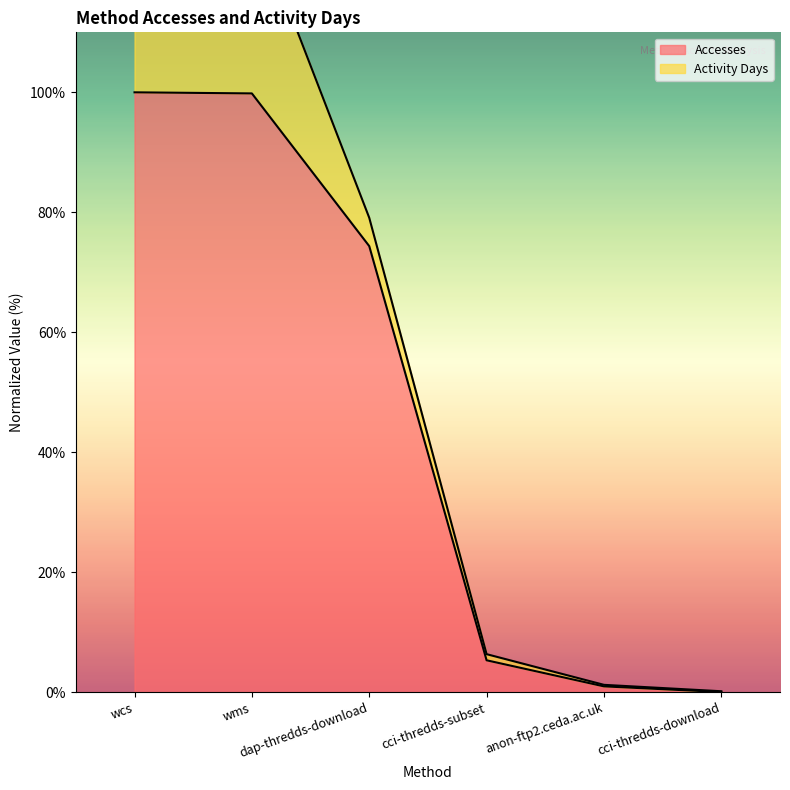

List the labels in order of value, smallest first.

cci-thredds-download, anon-ftp2.ceda.ac.uk, cci-thredds-subset, dap-thredds-download, wms, wcs